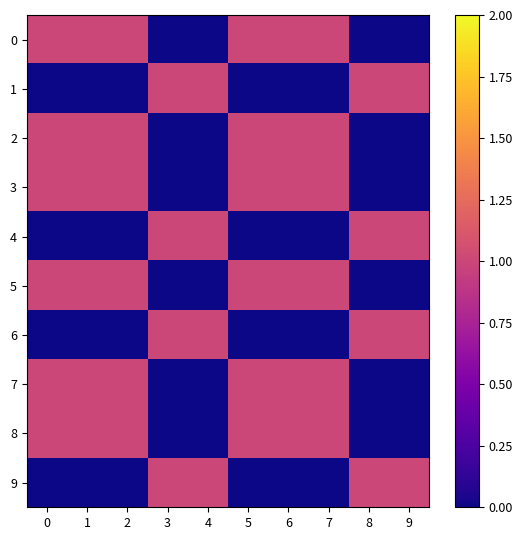

What is the maximum value shown in the chart?

1